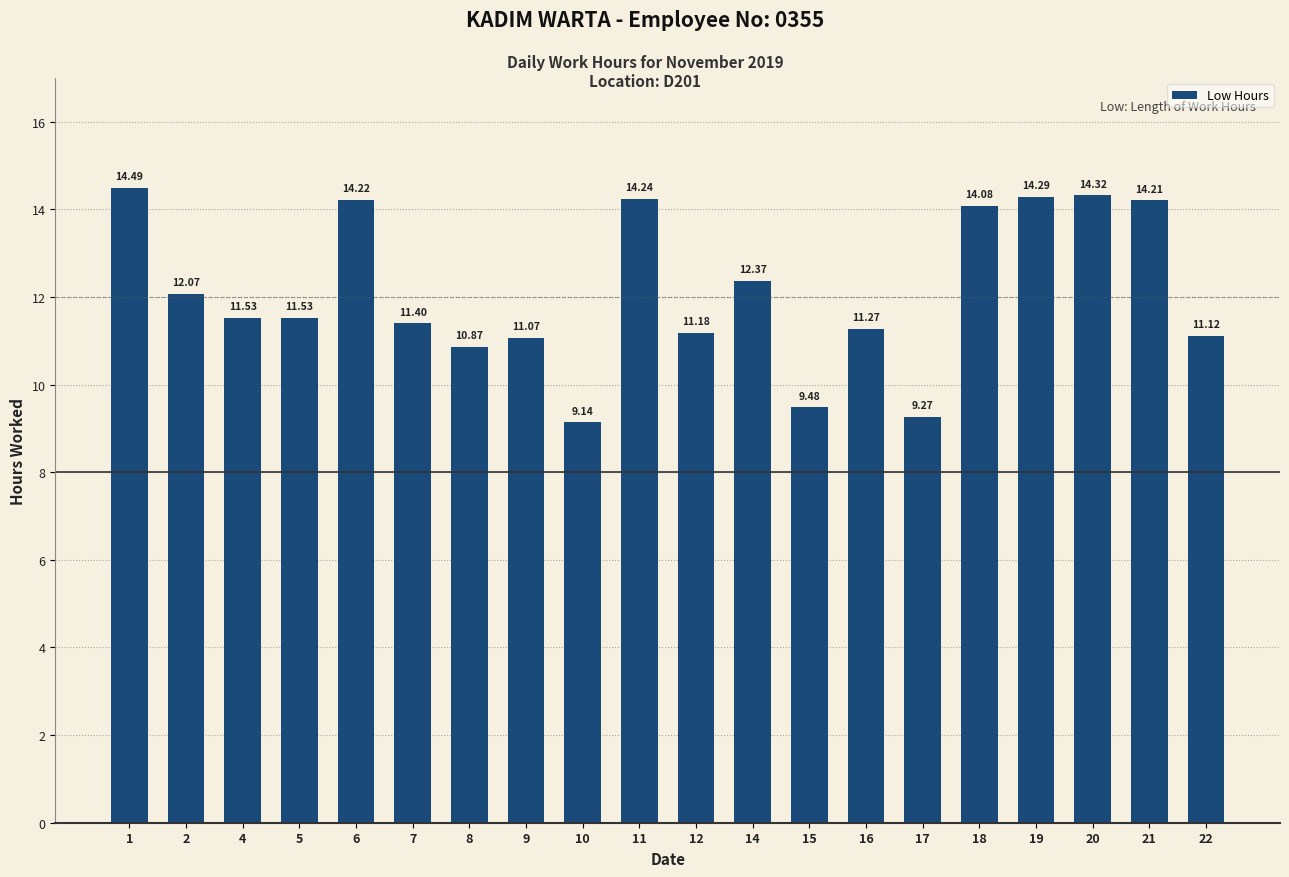

Approximately how many times larger is the value at 6 compared to 20?

1.0